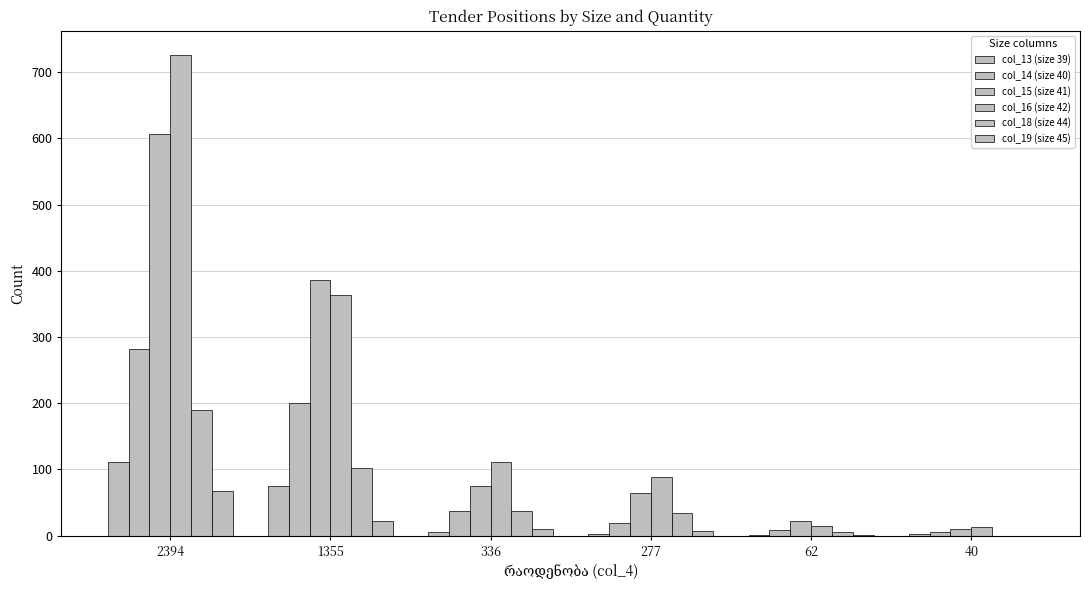

Count the number of data series in this chart.

6